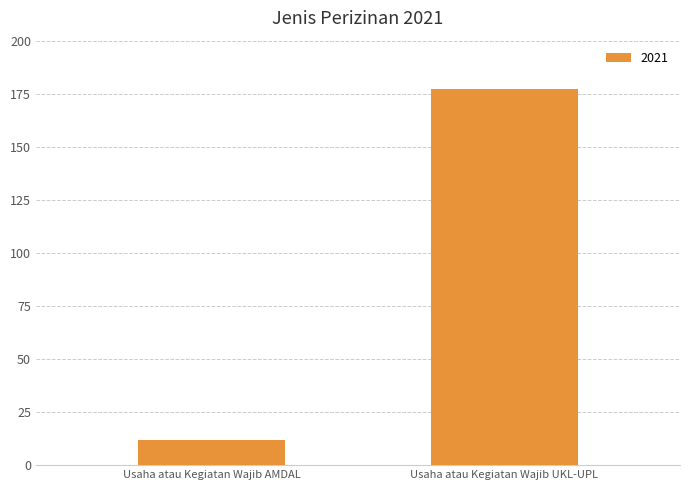

What is the label of the 2nd bar from the left?

Usaha atau Kegiatan Wajib UKL-UPL